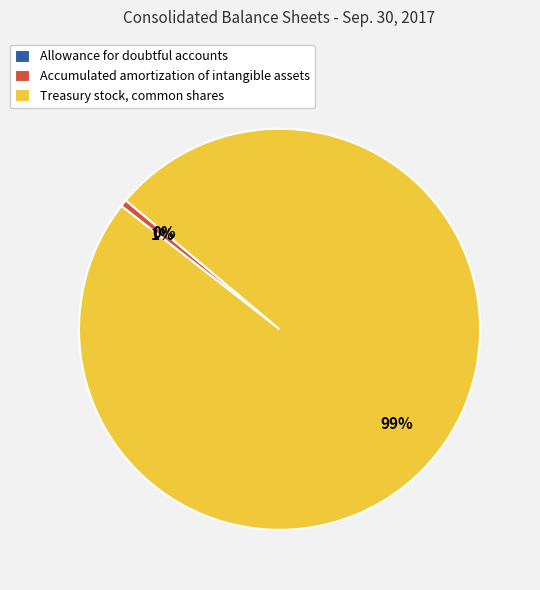

Is there a majority slice in this chart?

Yes